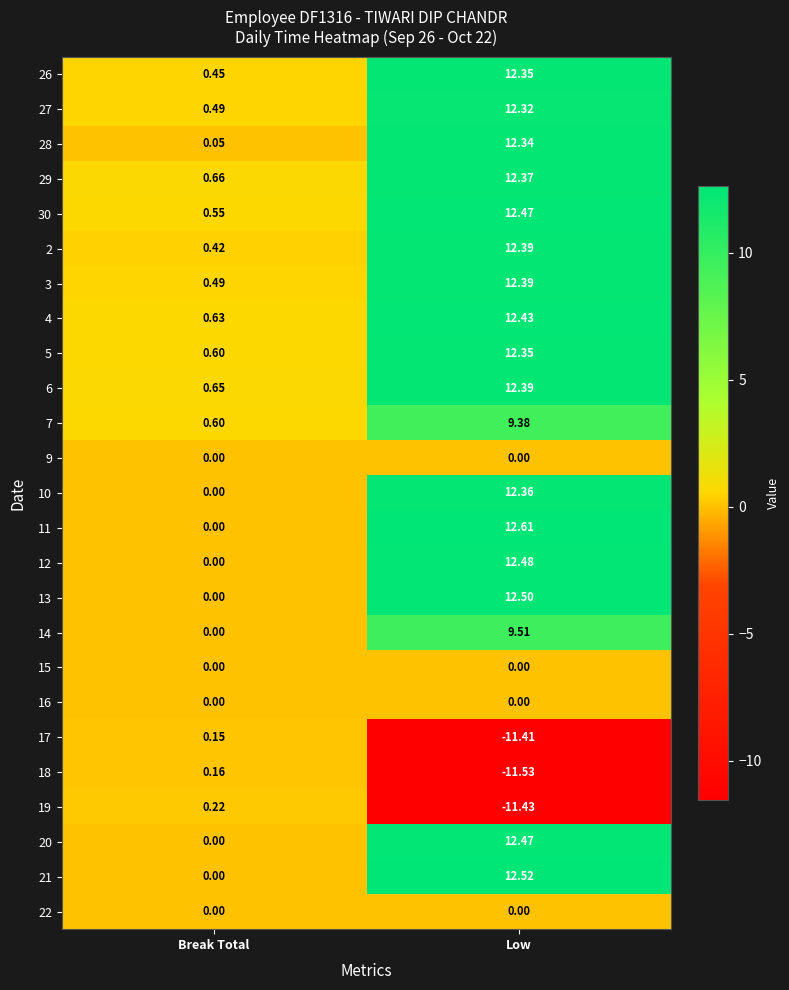

Which category has the lowest value across all series?

Low